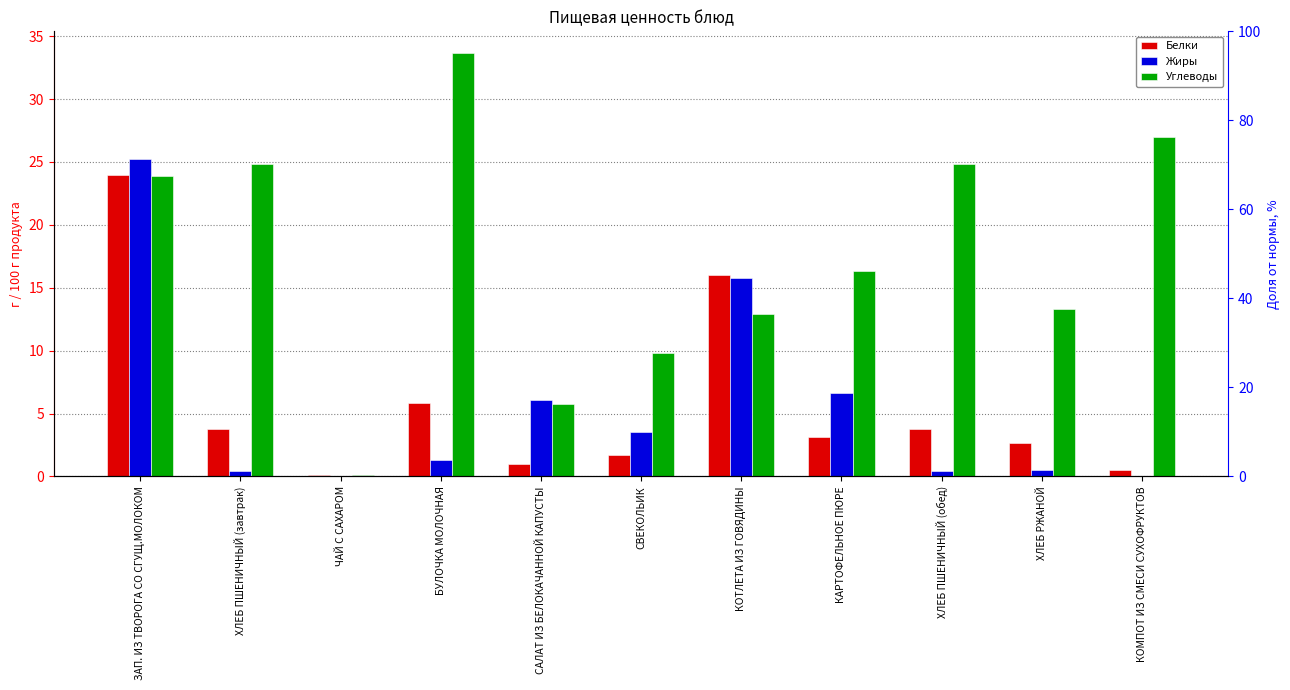

The Жиры series shows 25.2 at ЗАП. ИЗ ТВОРОГА СО СГУЩ.МОЛОКОМ. True or false?

True